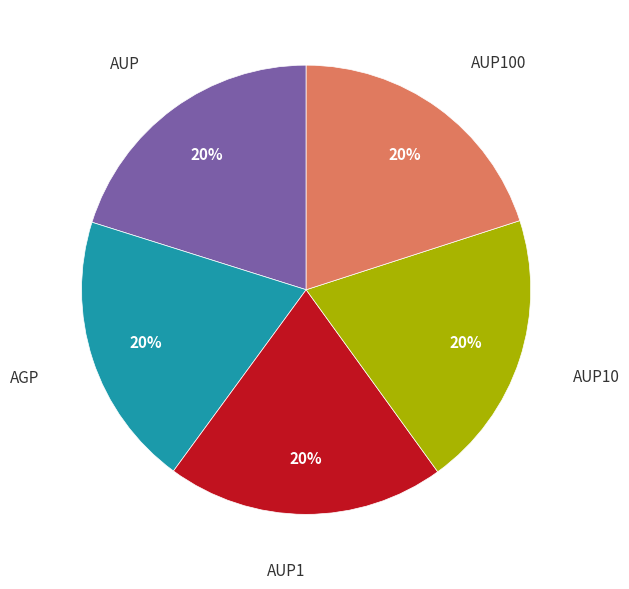

Is there any slice that represents more than half of the pie?

No